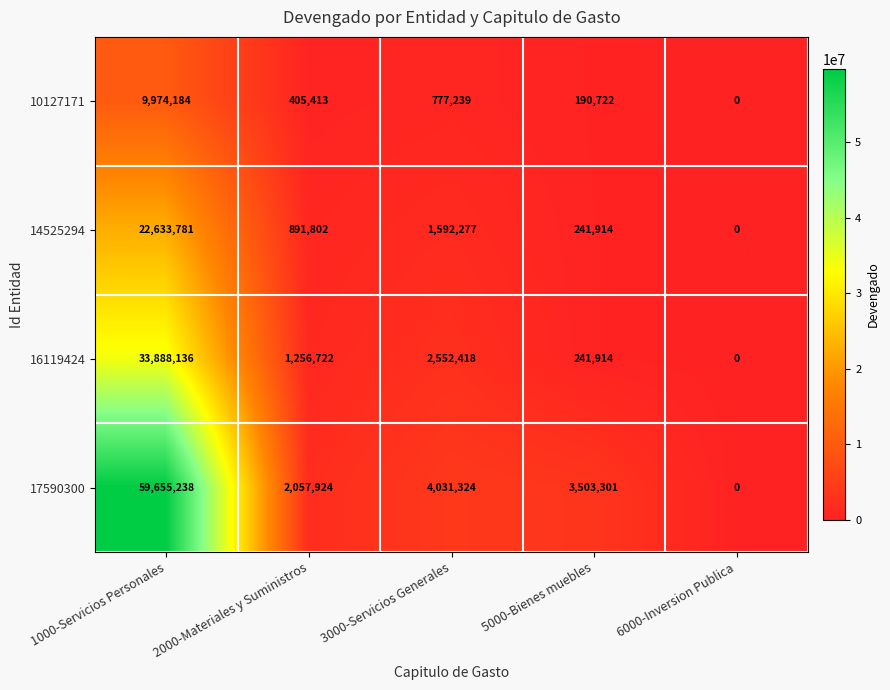

At how many categories does at least one series exceed 46051817?

1